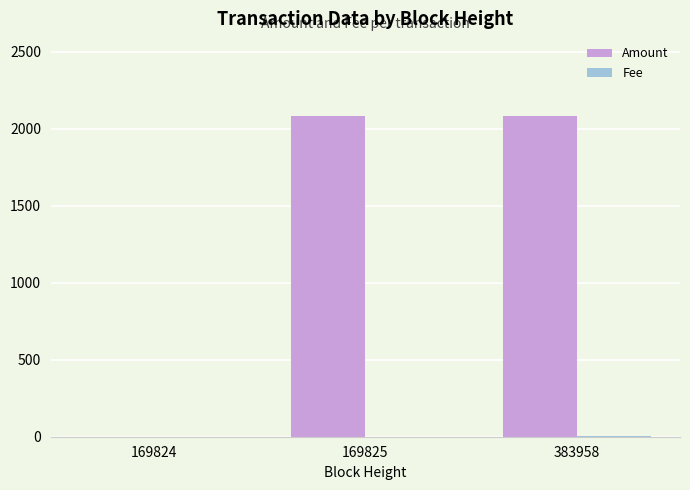

How many groups of bars are there?

3